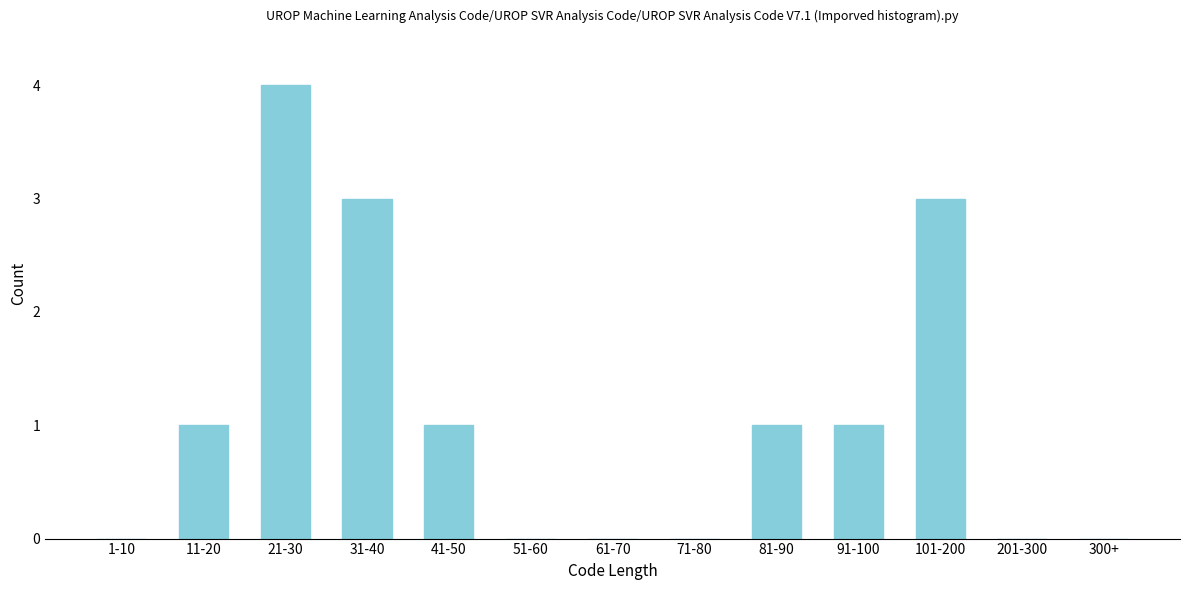

Reading right to left, what are all the values shown in this chart?

300+=0	201-300=0	101-200=3	91-100=1	81-90=1	71-80=0	61-70=0	51-60=0	41-50=1	31-40=3	21-30=4	11-20=1	1-10=0